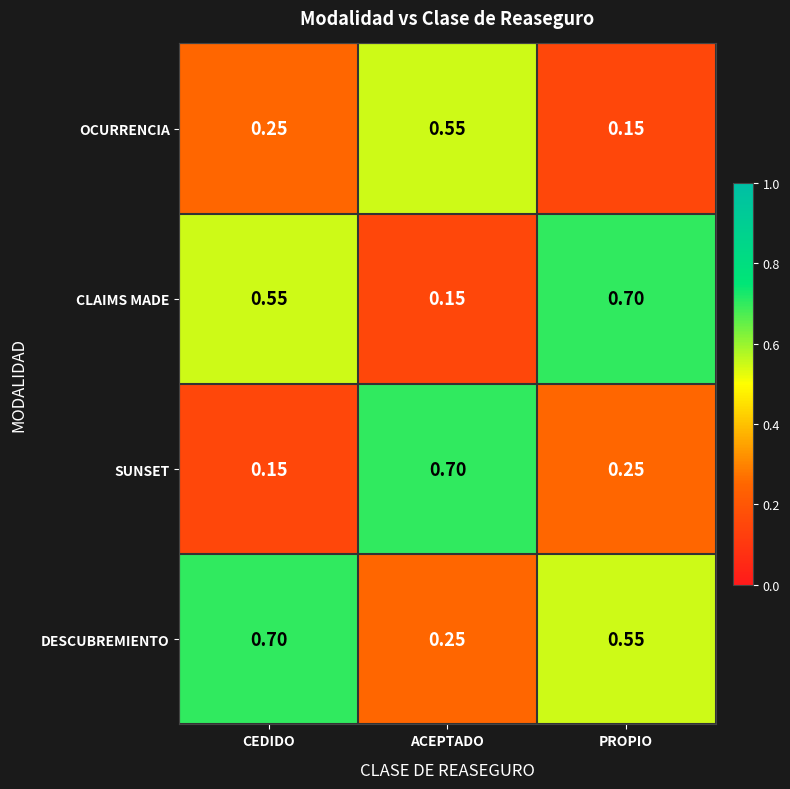

Which series has the largest total across all categories?

DESCUBREMIENTO